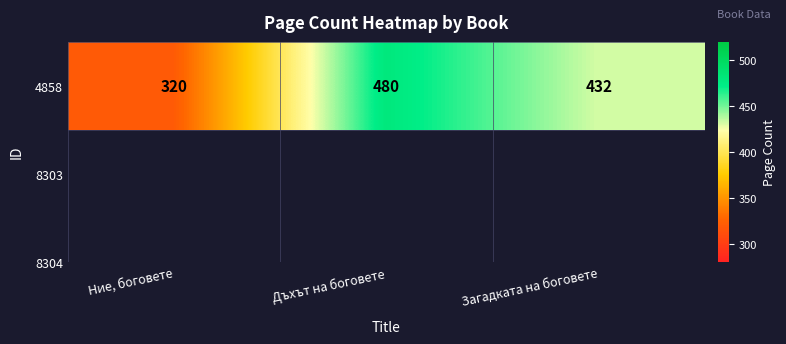

Which label corresponds to the largest value in the chart?

Дъхът на боговете